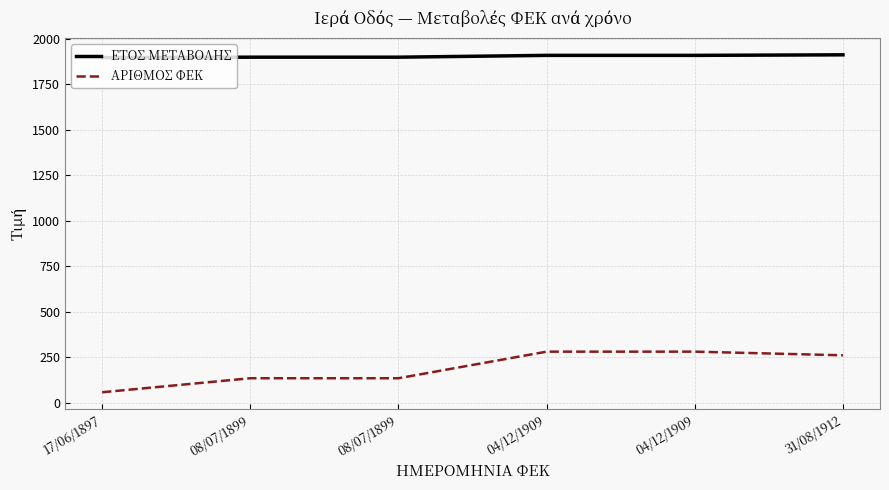

What are all the series names shown in the legend?

ΕΤΟΣ ΜΕΤΑΒΟΛΗΣ, ΑΡΙΘΜΟΣ ΦΕΚ